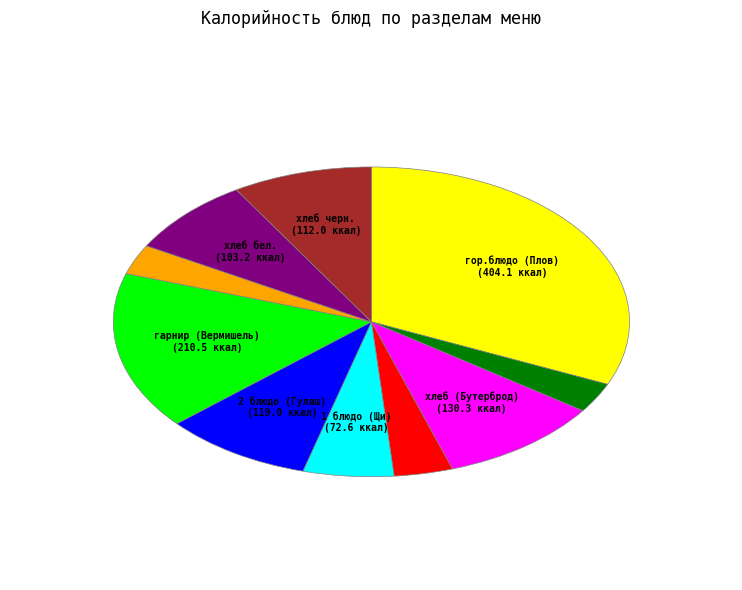

Is there any slice that represents more than half of the pie?

No